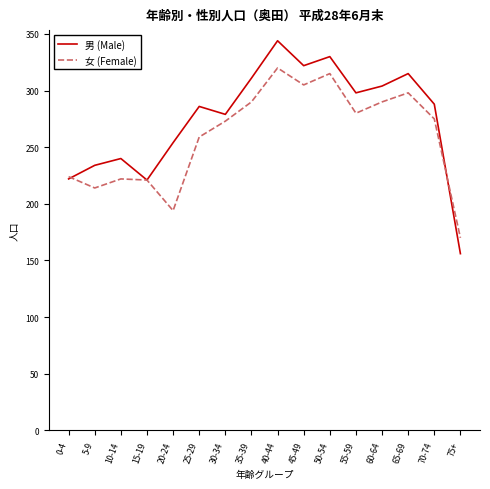

List the series in order of their peak value, lowest first.

女 (Female), 男 (Male)